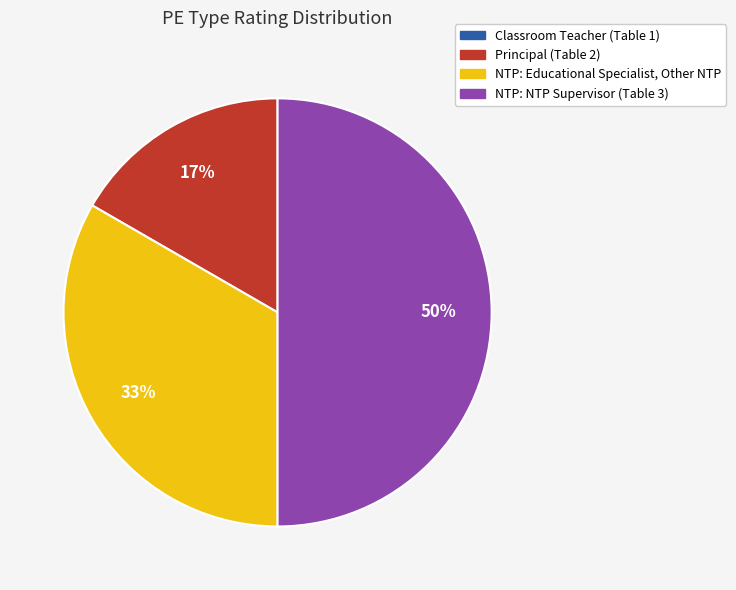

Is NTP: Educational Specialist, Other NTP the majority of the pie?

No